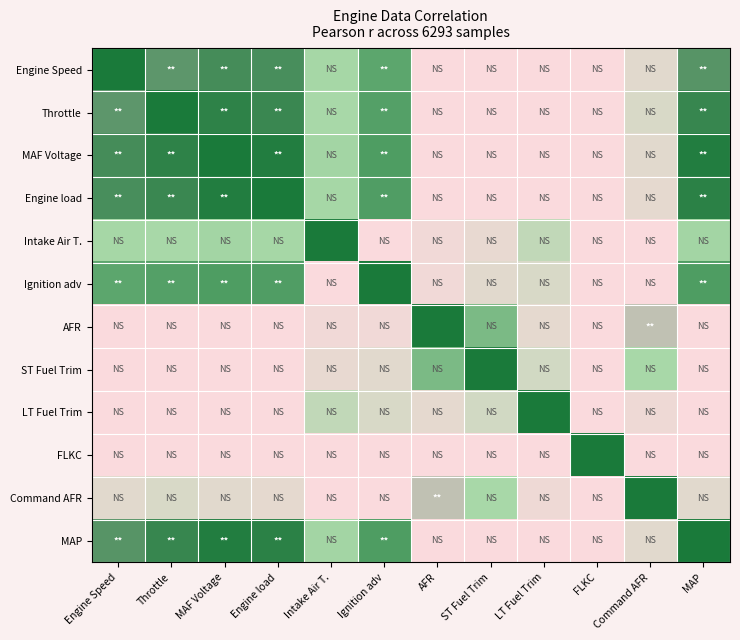

What is the difference between the highest and lowest values at MAF Voltage?

1.7